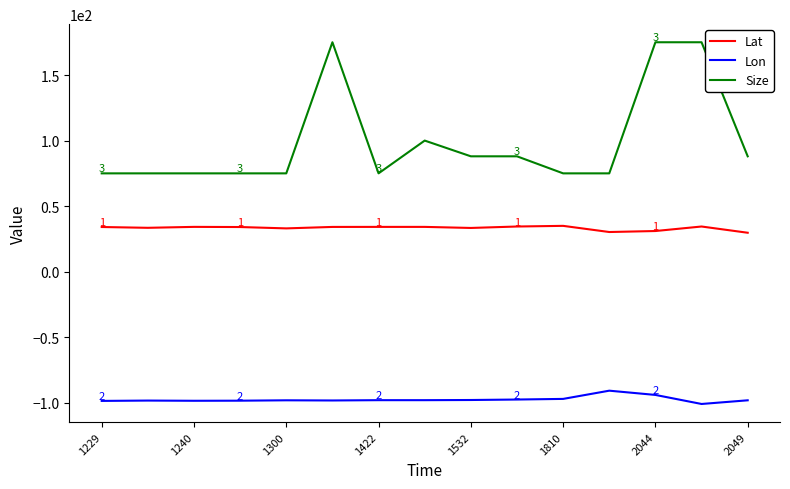

True or false: Lon and Size cross at least once.

False